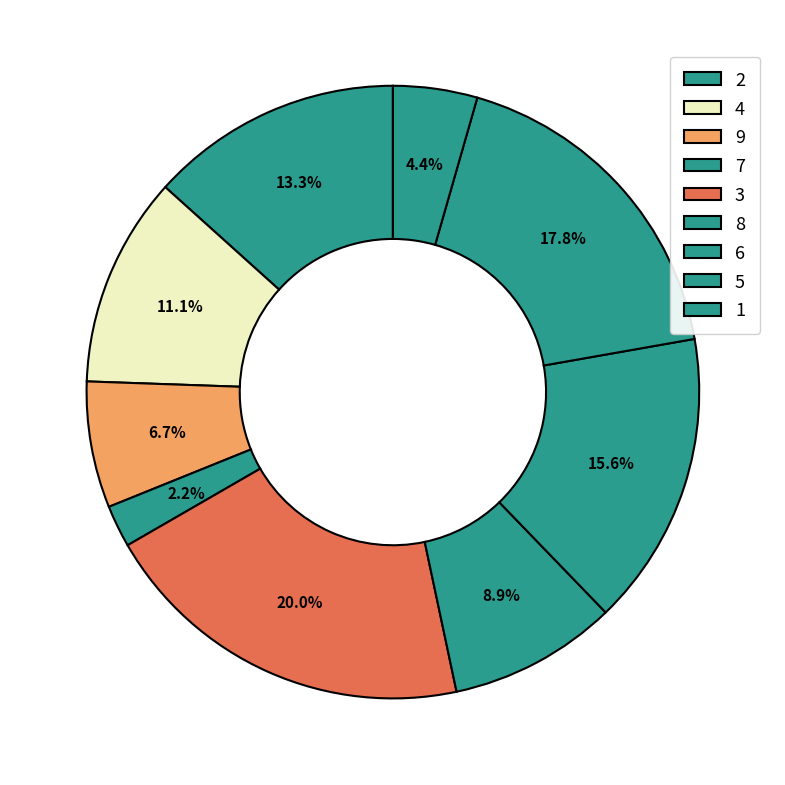

Count the number of slices in the pie.

9